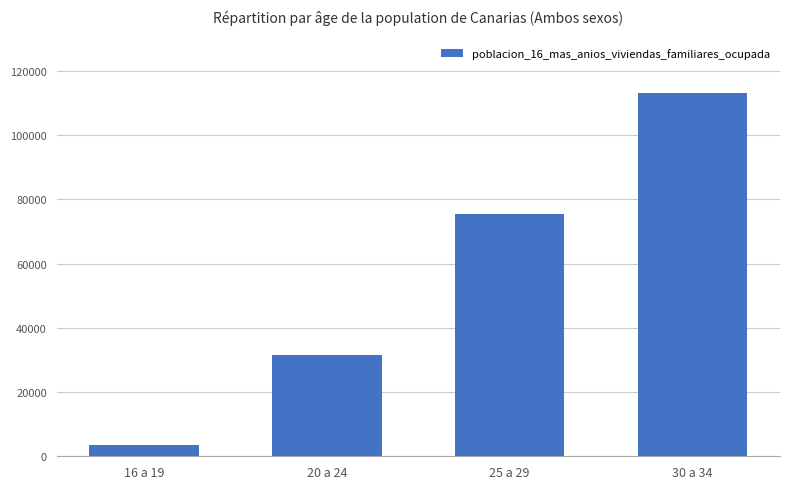

What is the difference between the maximum and minimum values?

109853